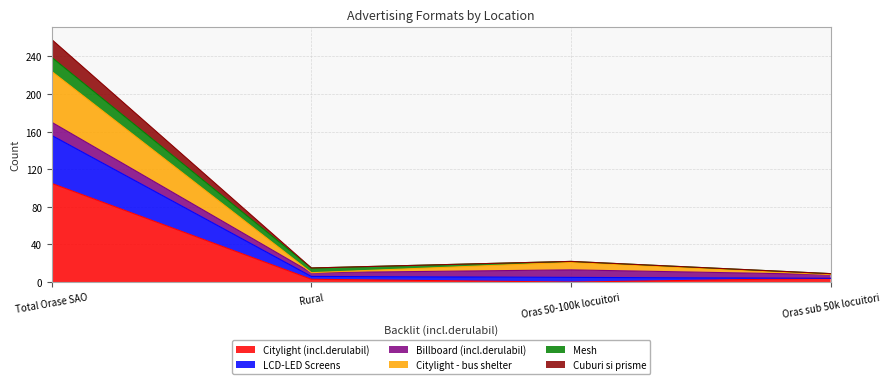

Is it true that Citylight (incl.derulabil) equals -59 at Oras 50-100k locuitori?

False